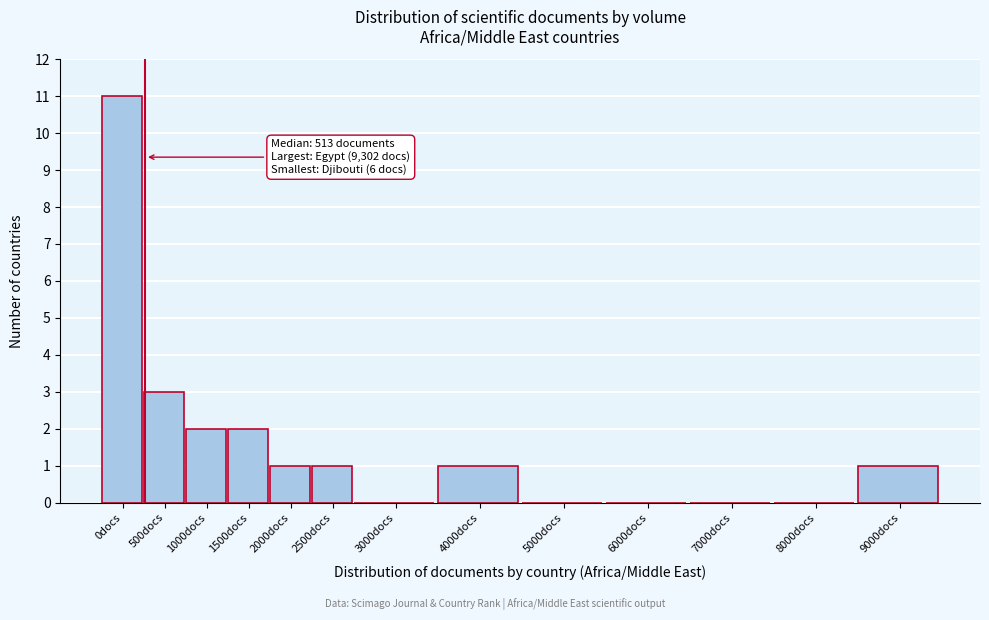

Reading left to right, transcribe all the data shown in this chart.

0docs=11	500docs=3	1000docs=2	1500docs=2	2000docs=1	2500docs=1	3000docs=0	4000docs=1	5000docs=0	6000docs=0	7000docs=0	8000docs=0	9000docs=1